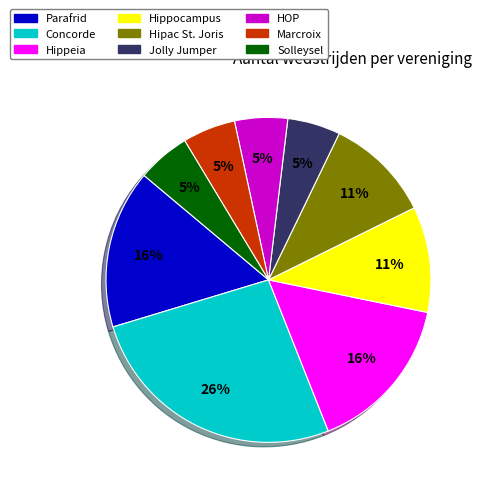

To the nearest percent, what portion does Marcroix represent?

5%